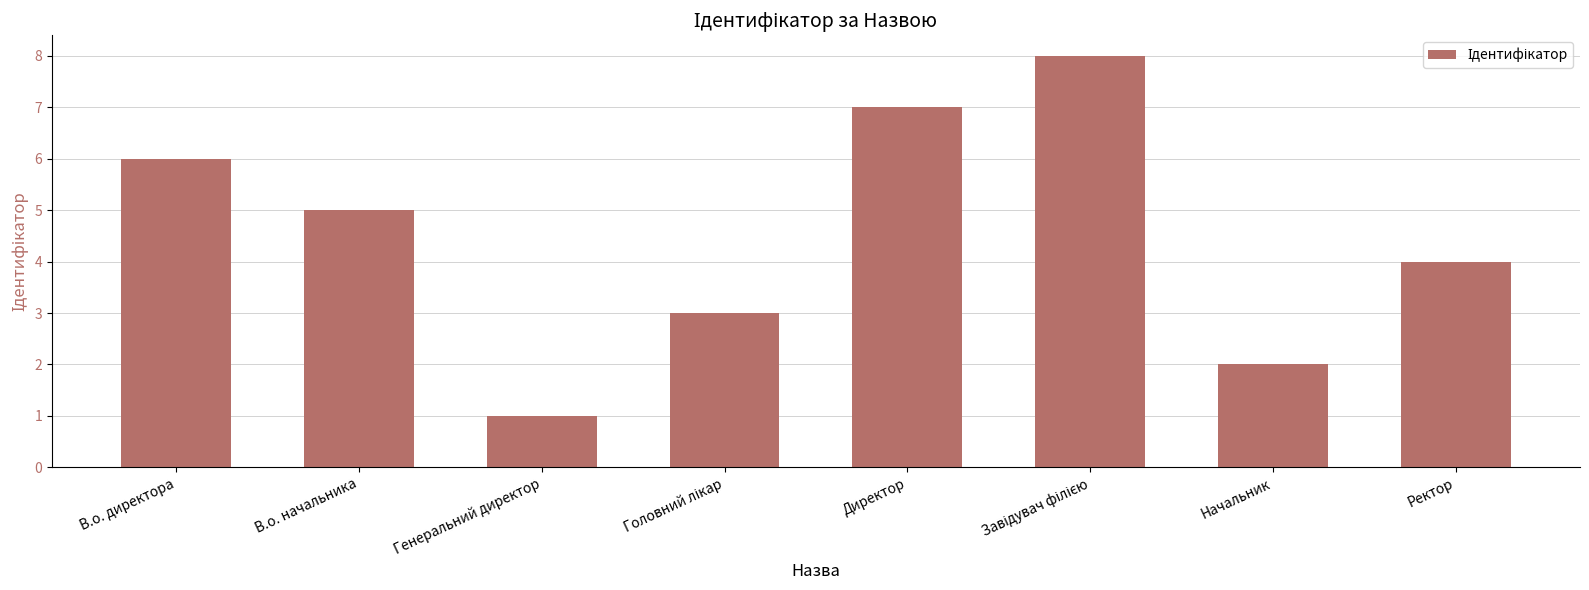

How many bars are there in total?

8